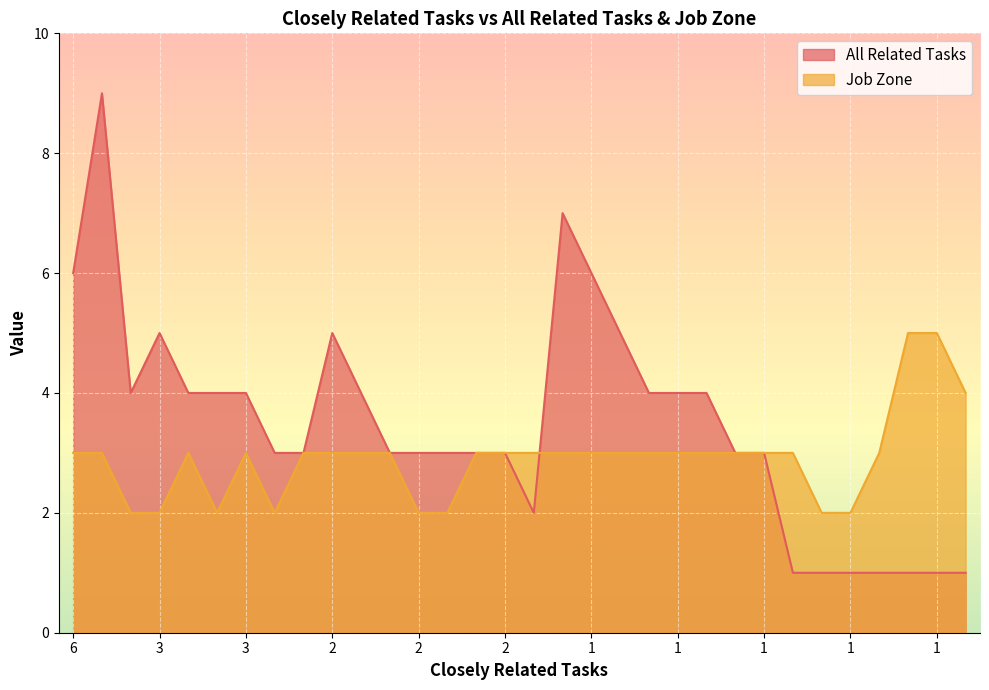

Count the Job Zone values in the range 3 to 4.

22